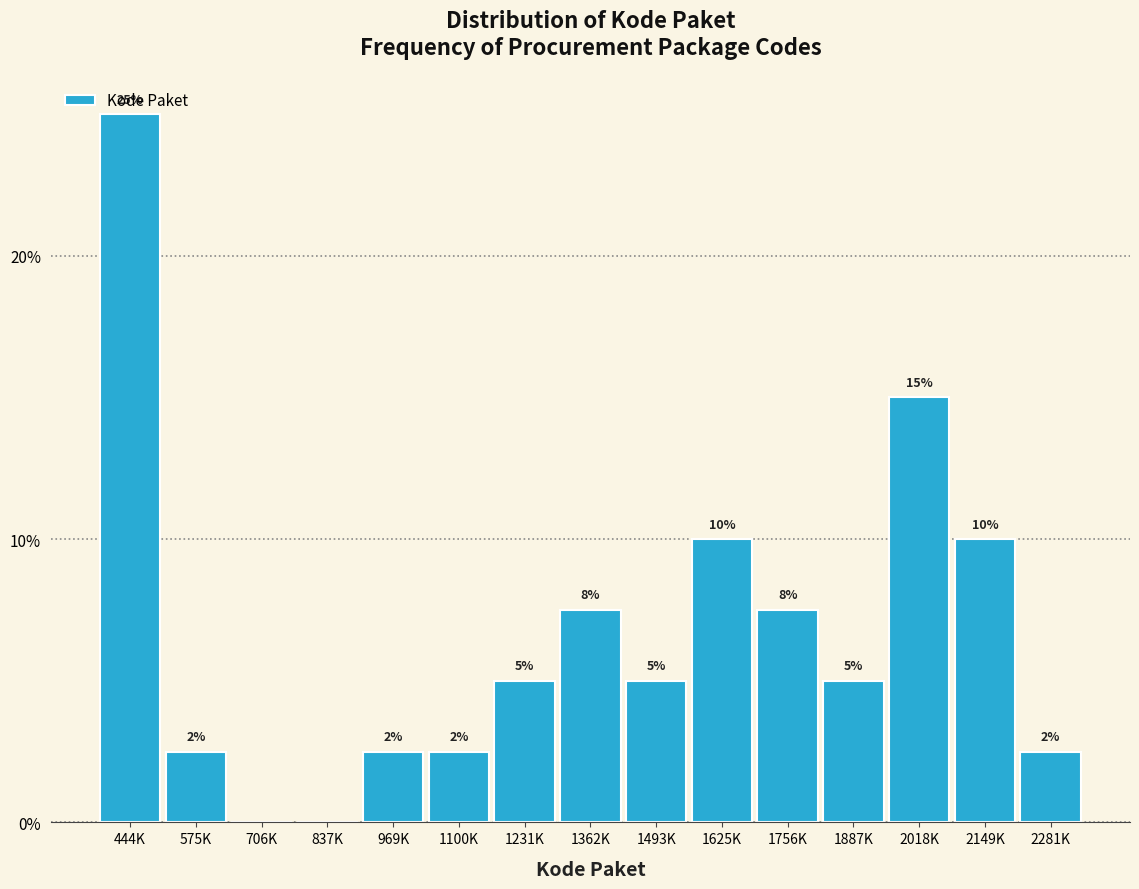

Which category has the highest value across all series?

444K